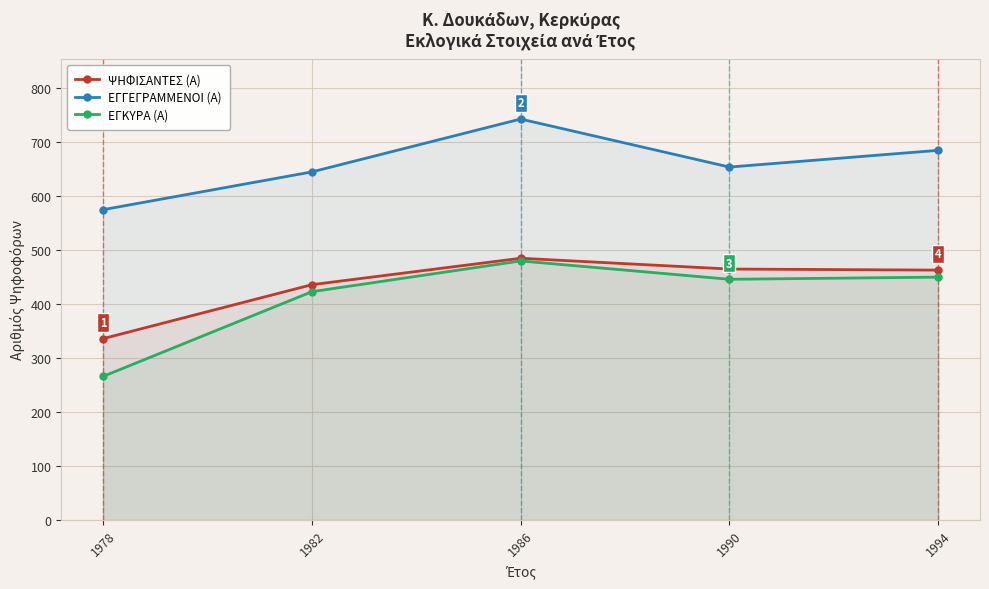

Where is ΕΓΚΥΡΑ (Α) nearest to the value 373?

1982